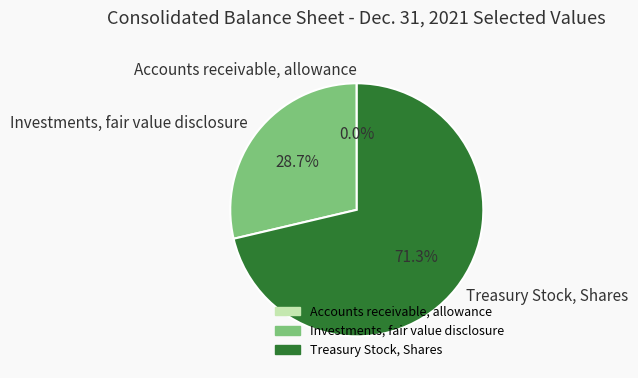

The Treasury Stock, Shares slice represents 77% of the pie. True or false?

False